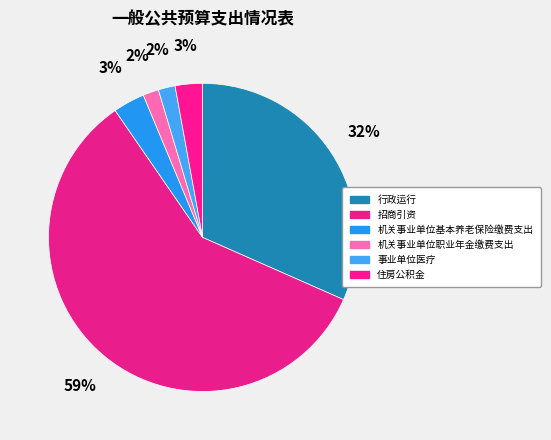

The 机关事业单位基本养老保险缴费支出 slice represents 3% of the pie. True or false?

True